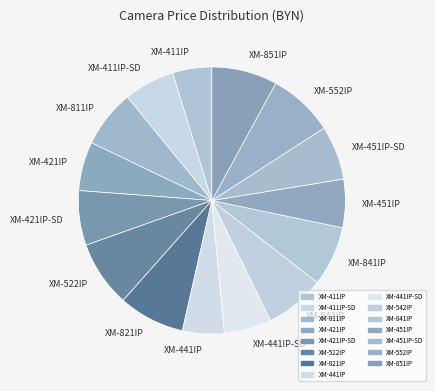

Is the sum of XM-841IP and XM-451IP-SD greater than half?

No